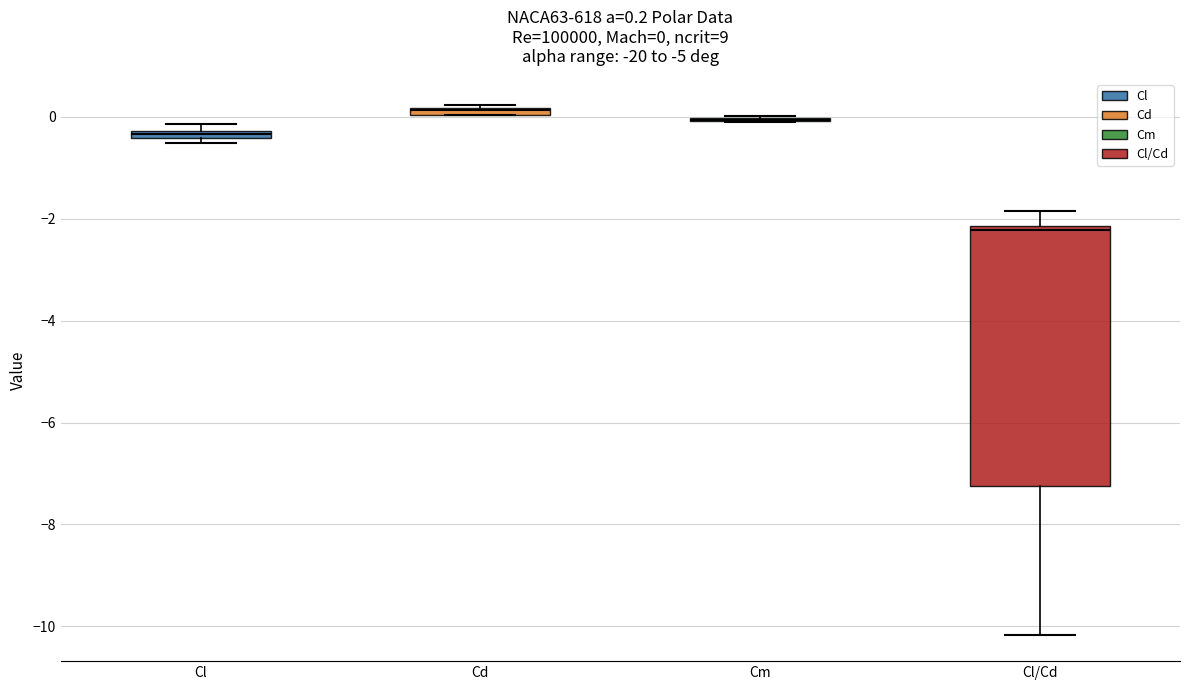

Which box is the tallest, from its lower edge to its upper edge?

Cl/Cd